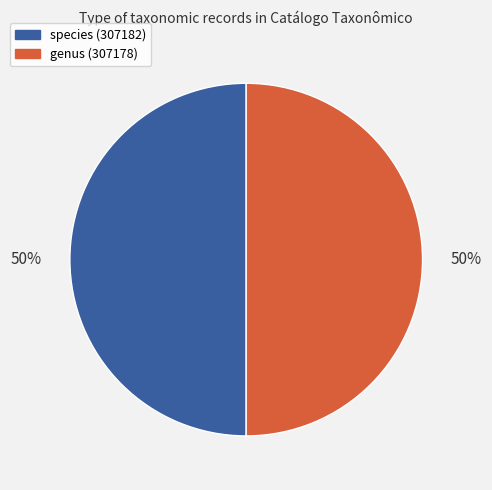

Approximately how many times larger is the value at species (307182) compared to genus (307178)?

1.0